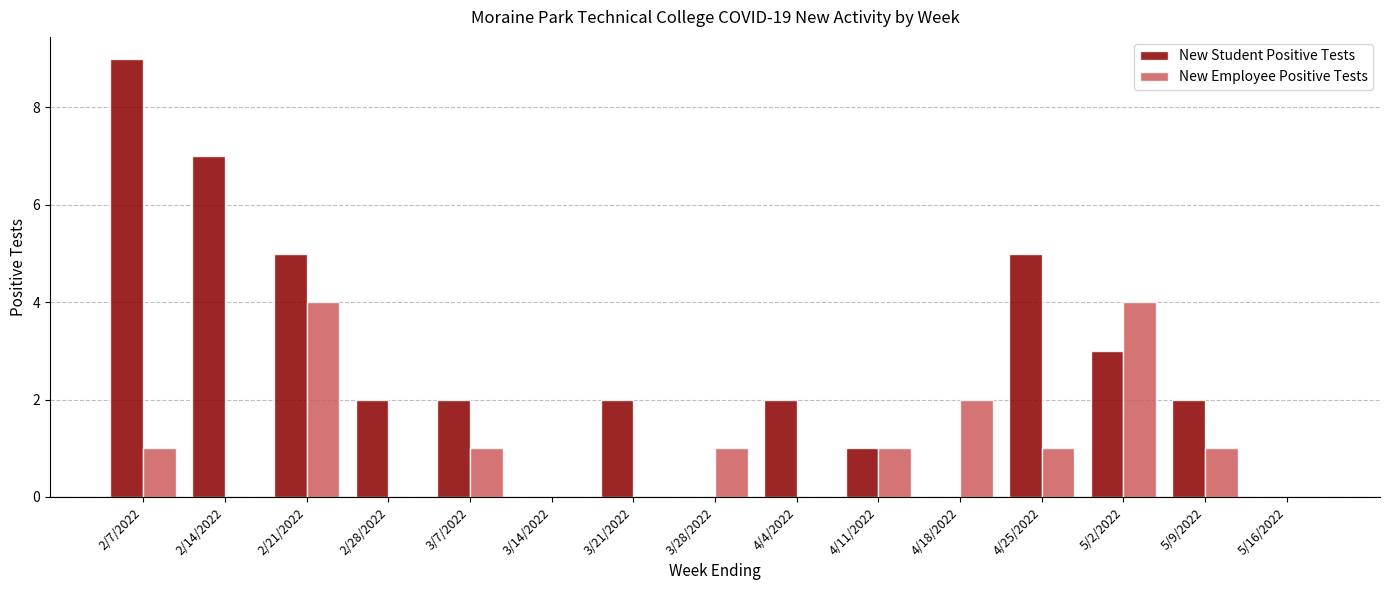

What is the sum of all New Student Positive Tests values?

40